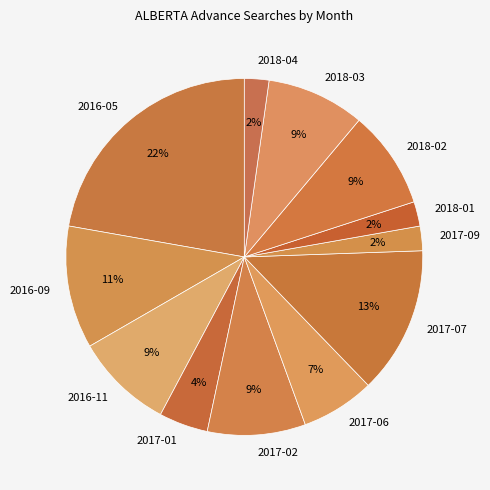

How many segments does this pie chart have?

12